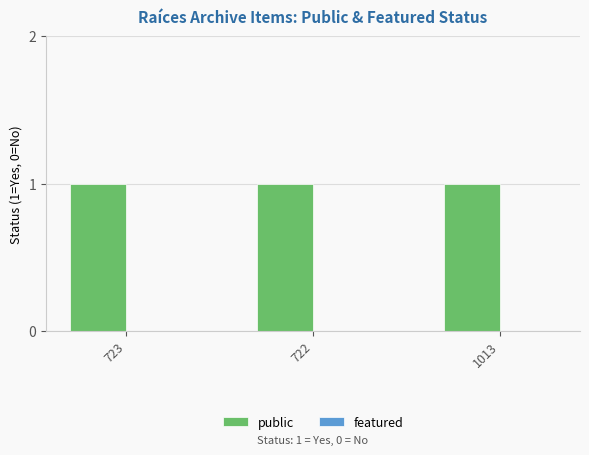

Which has a higher value, 722 or 723?

722